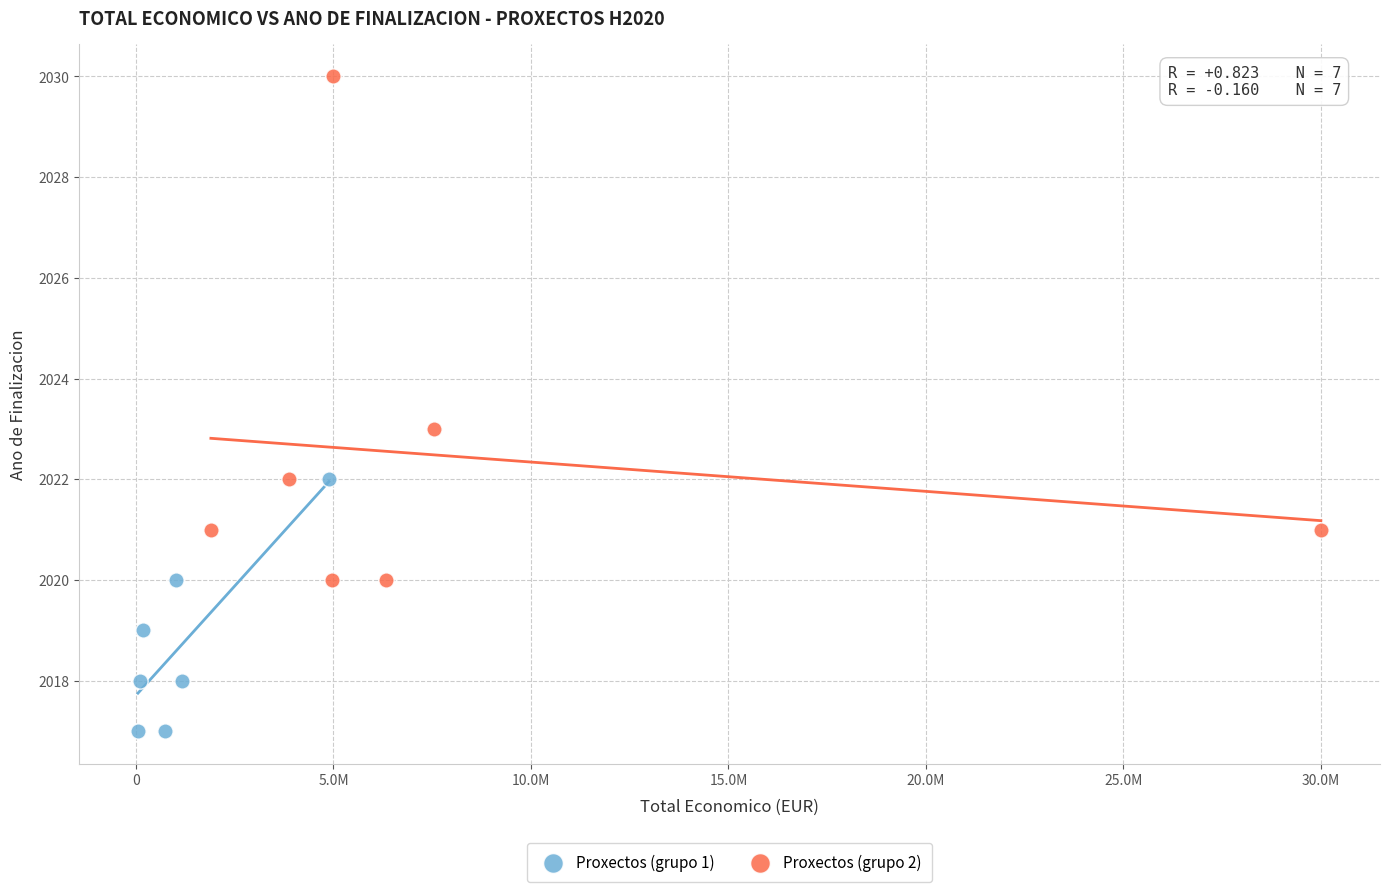

Which series has the largest Y range (max minus min)?

Proxectos (grupo 2)